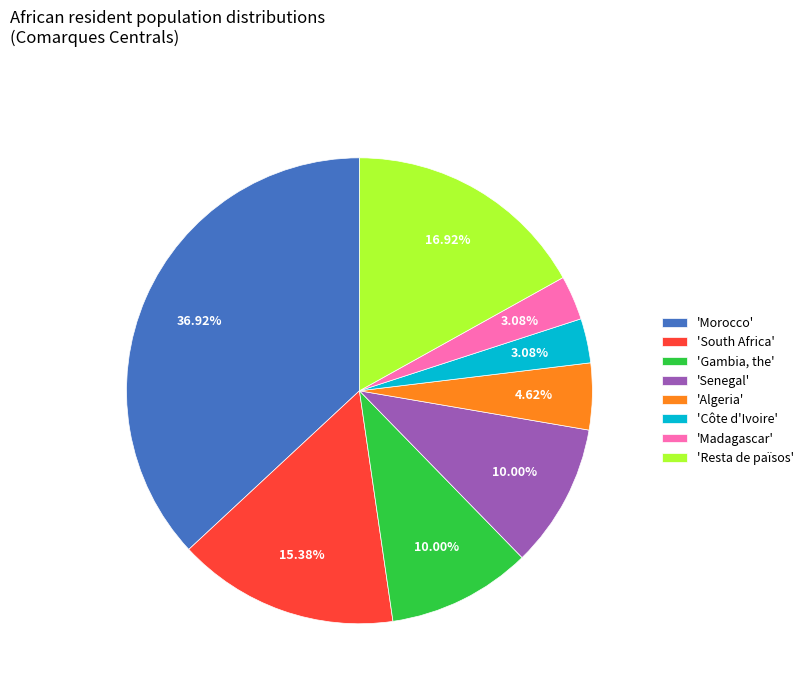

Which category has the biggest portion of the pie?

'Morocco'